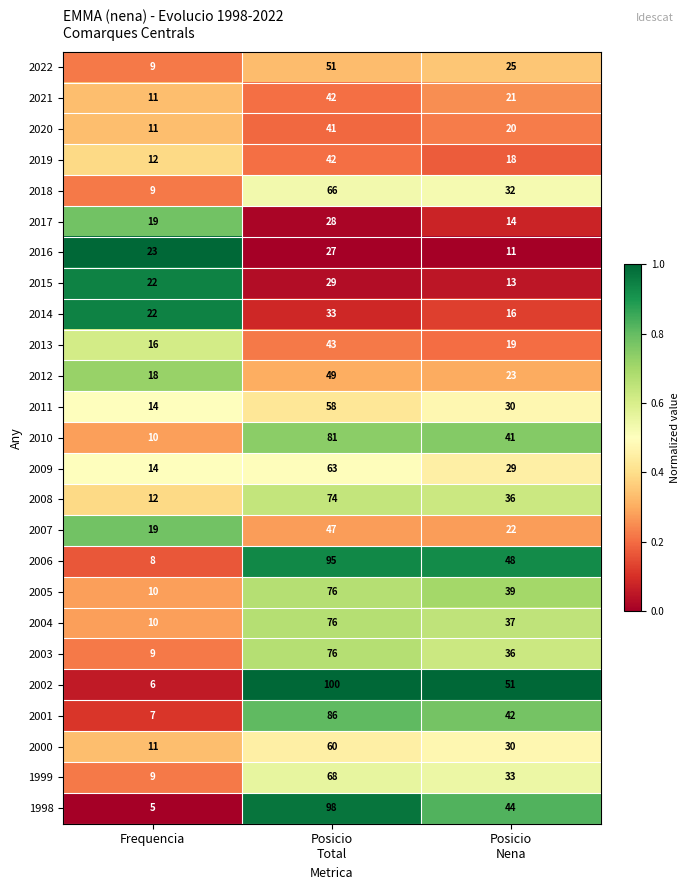

What is the difference between the maximum and minimum values in the 2002 series?

94